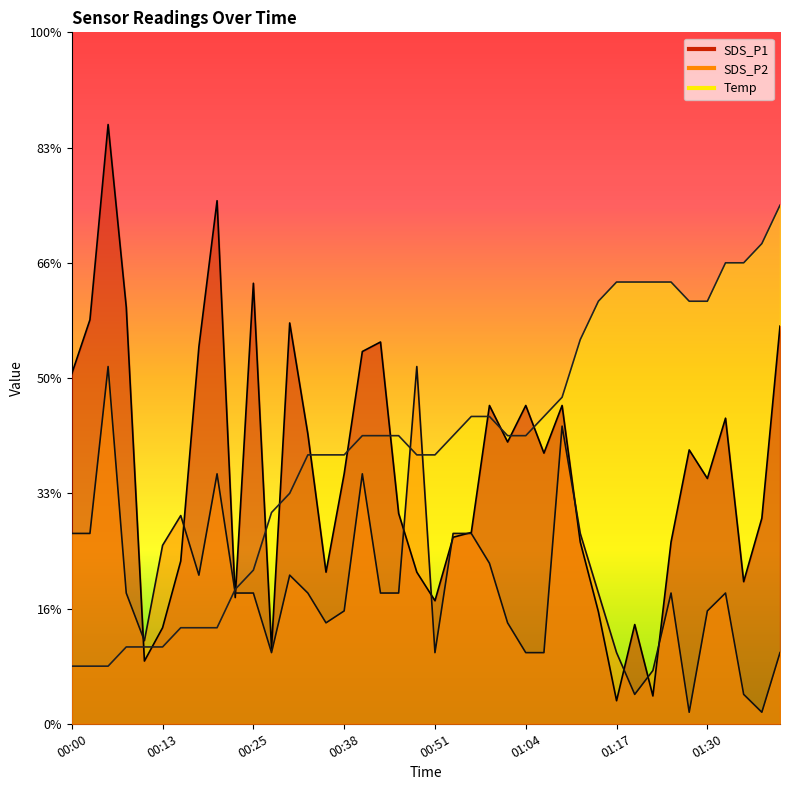

What is the highest value of the SDS_P1 series?

5.2